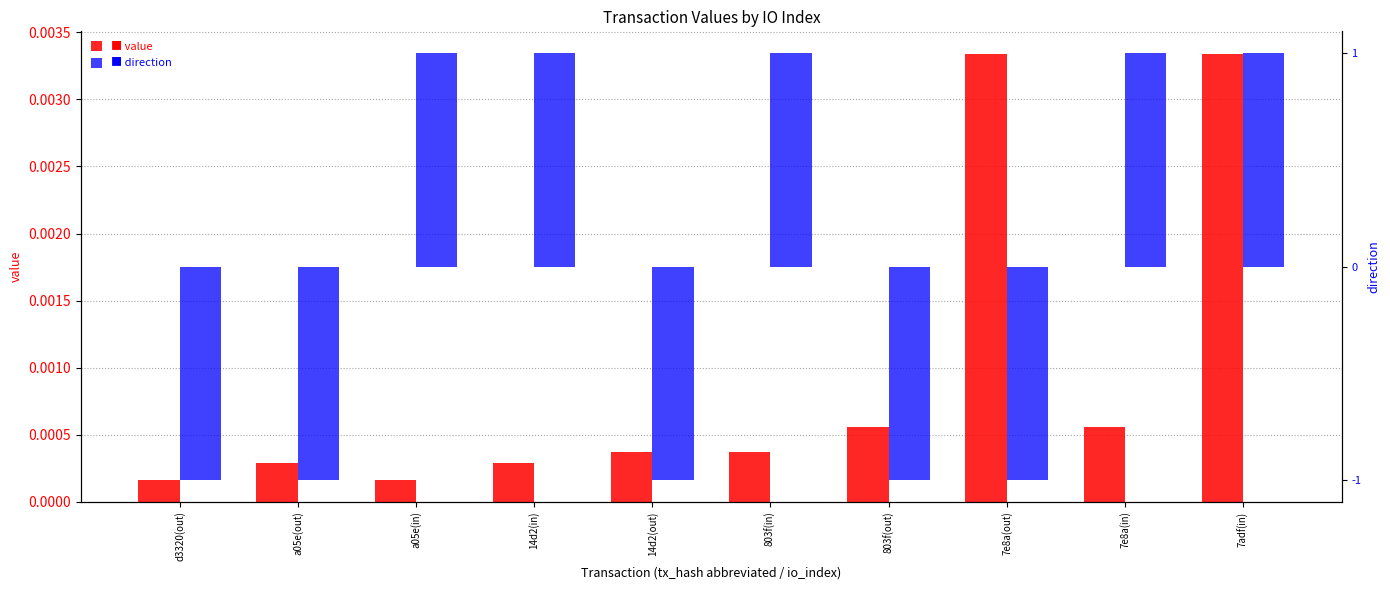

Rank the series by their maximum value, from lowest to highest.

value, direction